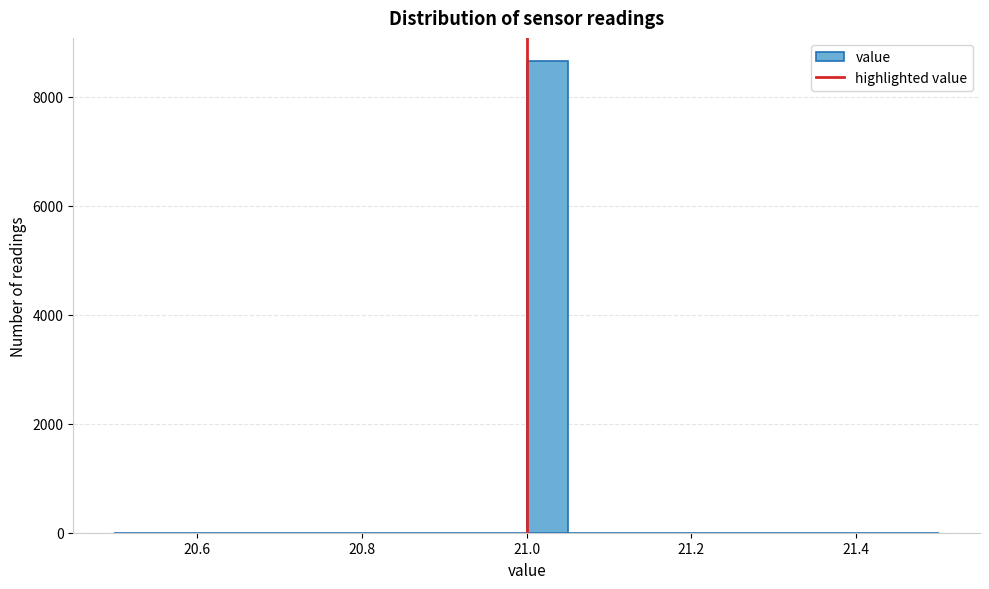

Around what value on the x-axis is the tallest bar? Give the approximate position of its centre, as read against the axis.

21.02